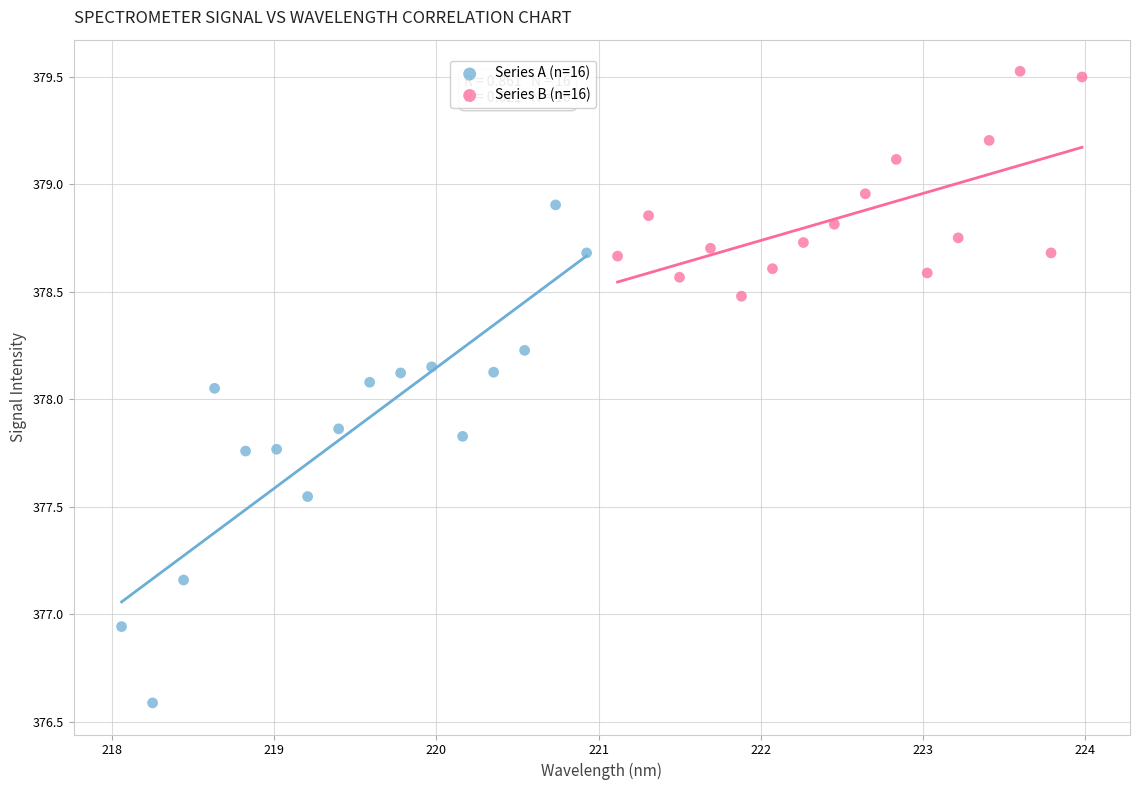

Which series contains the highest Y value?

Series B (n=16)